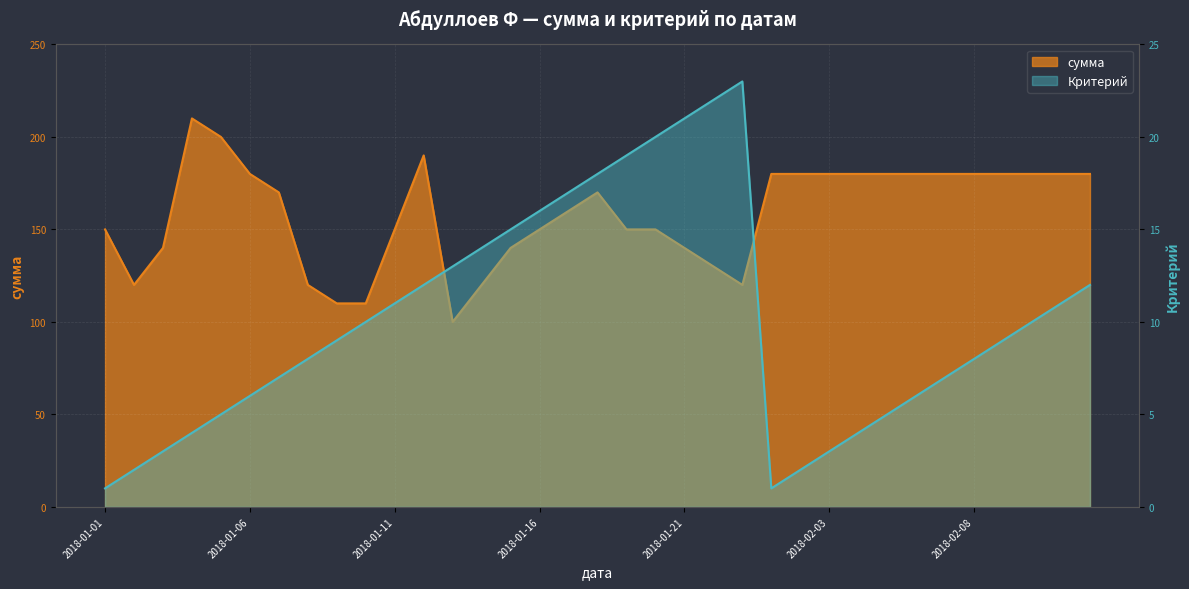

What position from the left is 2018-02-04?

27